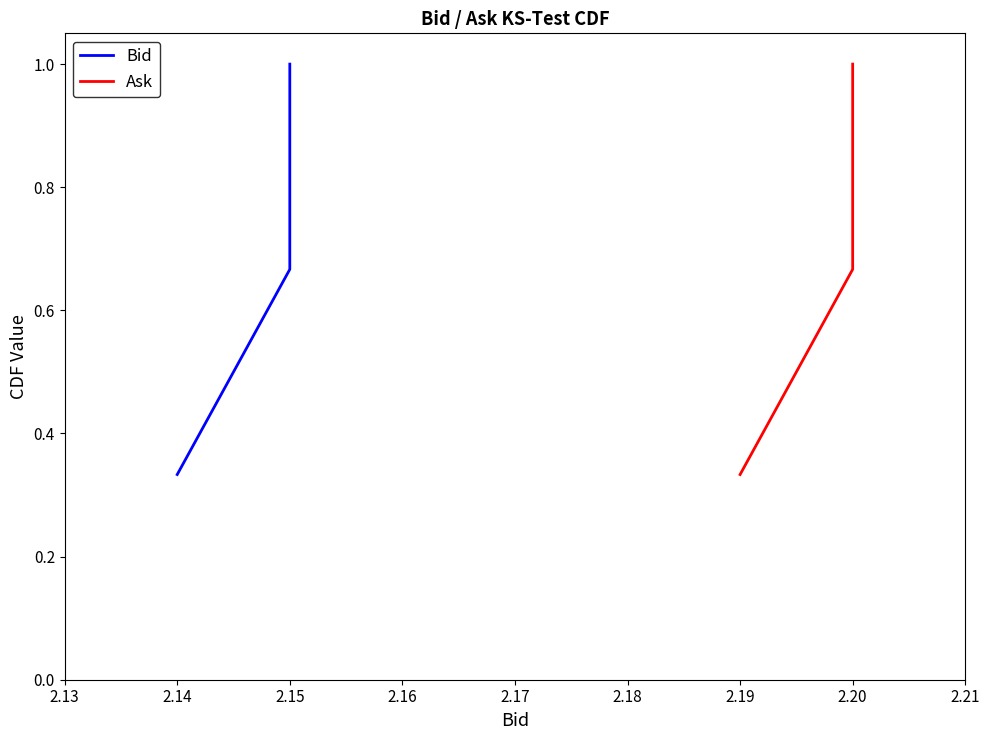

Is this an area chart (filled region under the line)?

No